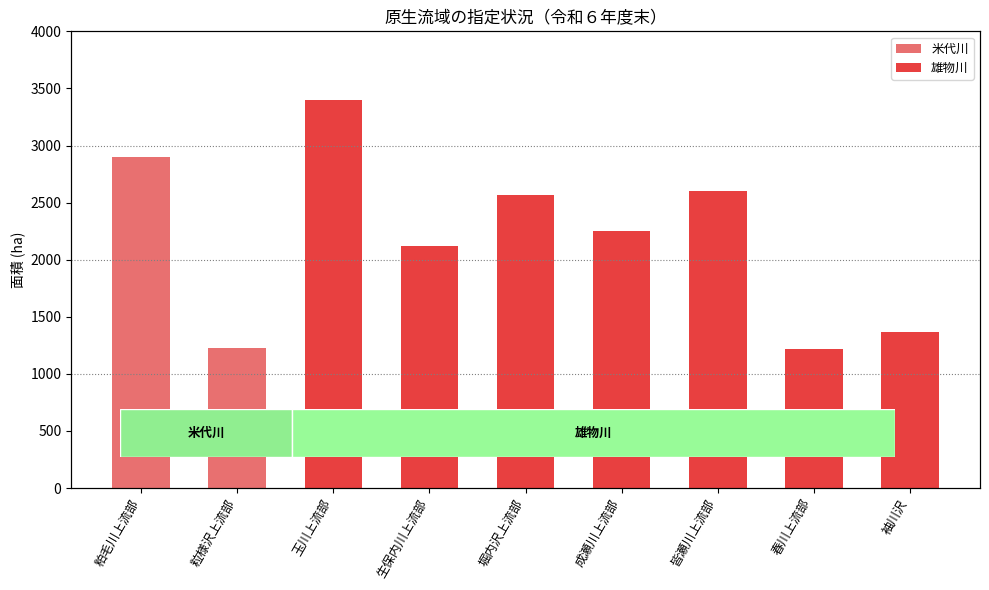

Does the chart contain any negative values?

No